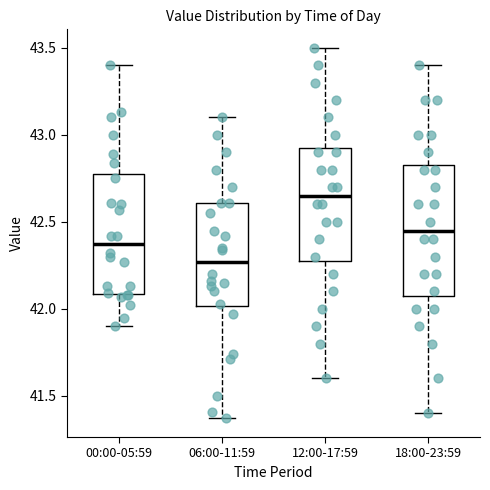

Where does the lower whisker of the box for 12:00-17:59 end on the y-axis? The values are not printed on the chart, so give them approximately, as read against the axis.

41.60